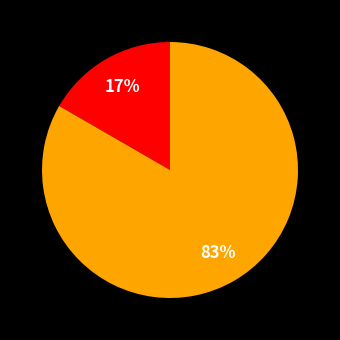

To the nearest percent, what is the average slice percentage?

50%